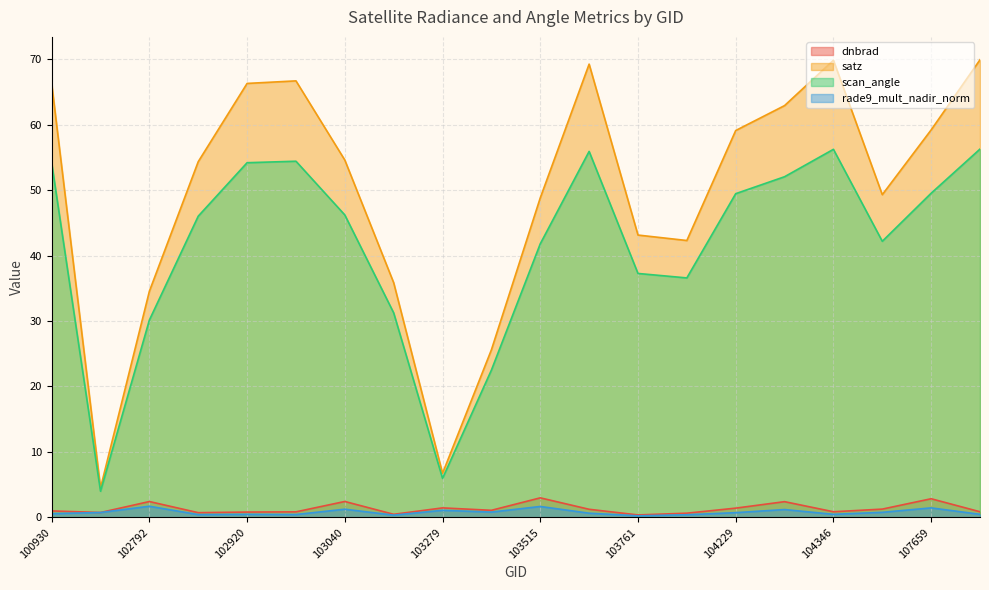

Where is the first local maximum for scan_angle?

103032